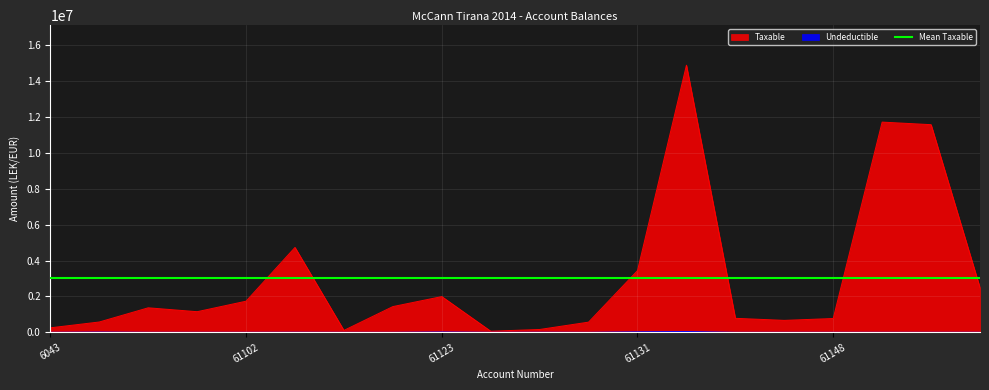

What position from the left is 61144?

15